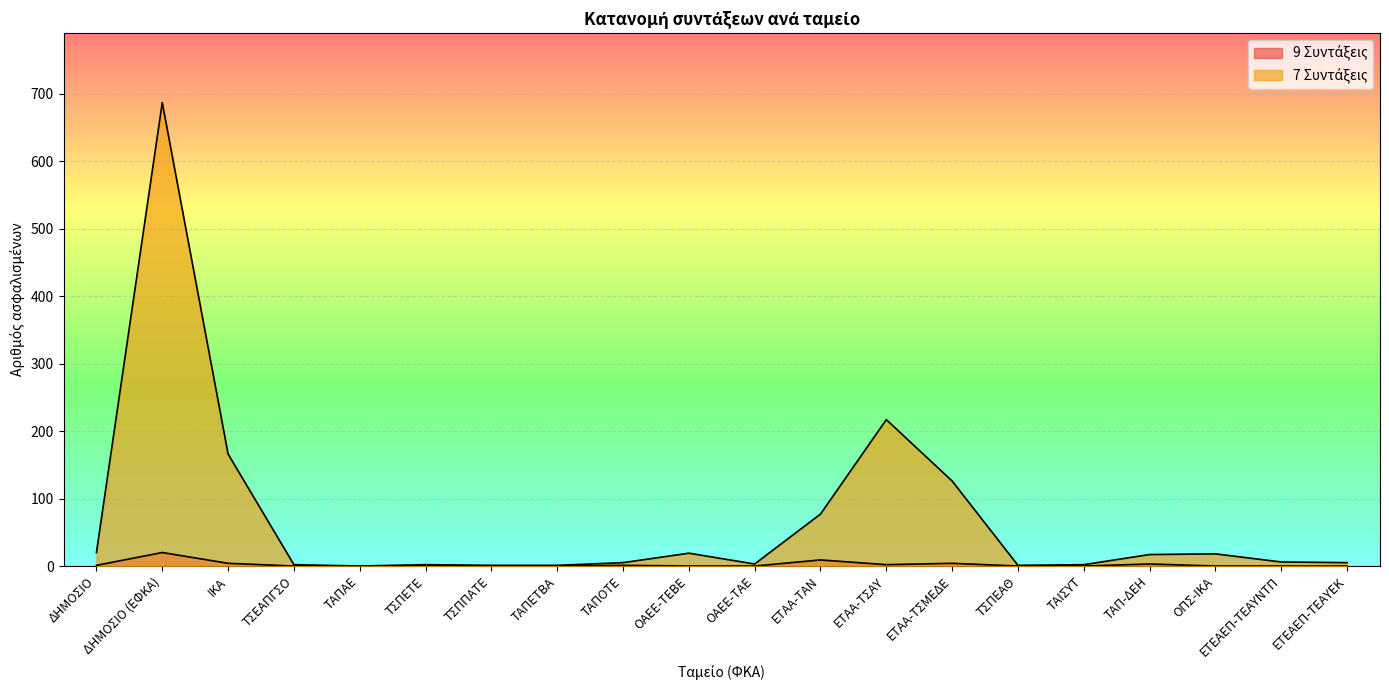

True or false: 9 Συντάξεις and 7 Συντάξεις cross at least once.

False